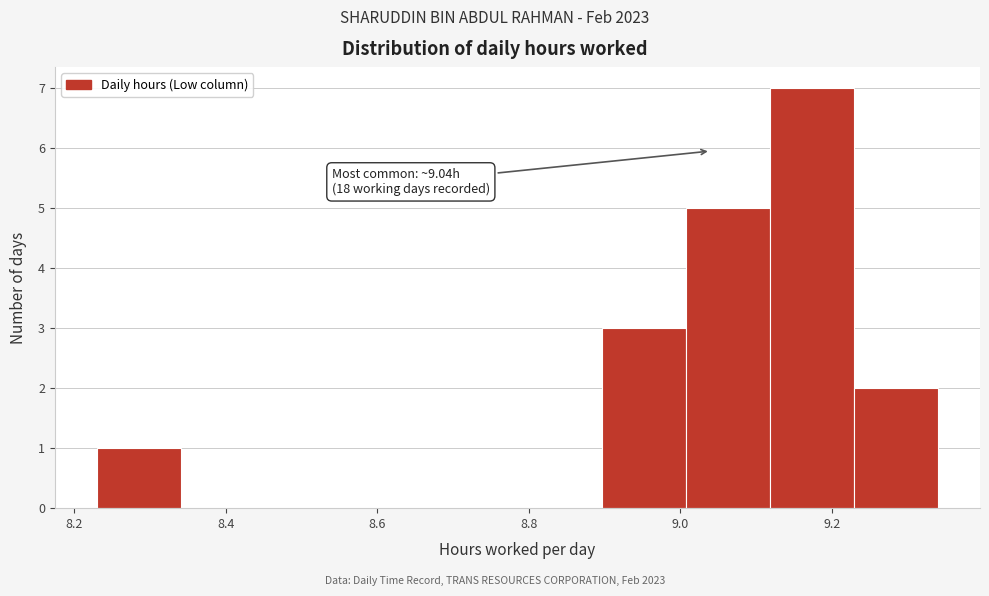

Over which range of the x-axis is the bar tallest?

9.12 to 9.22